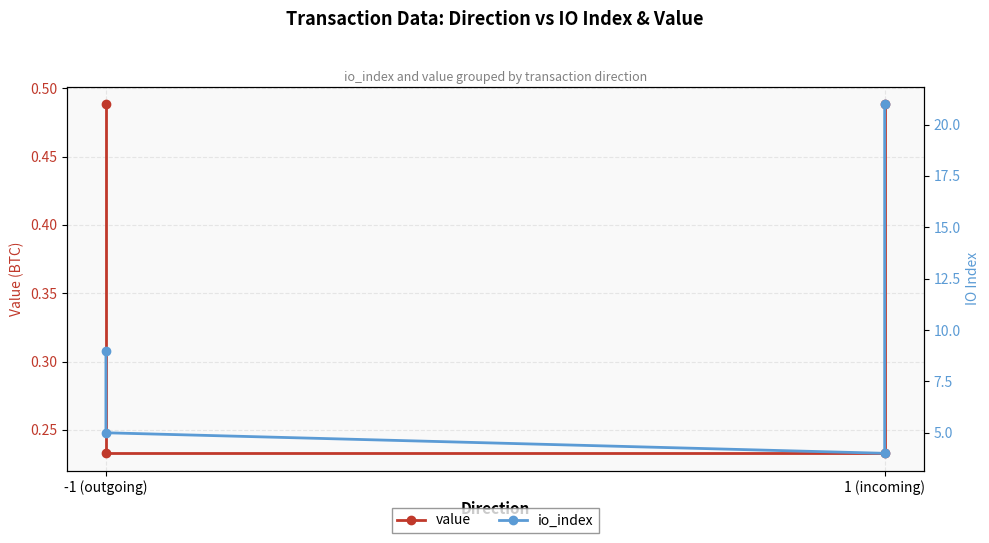

What is the label of the 4th point from the right?

-1 (outgoing)